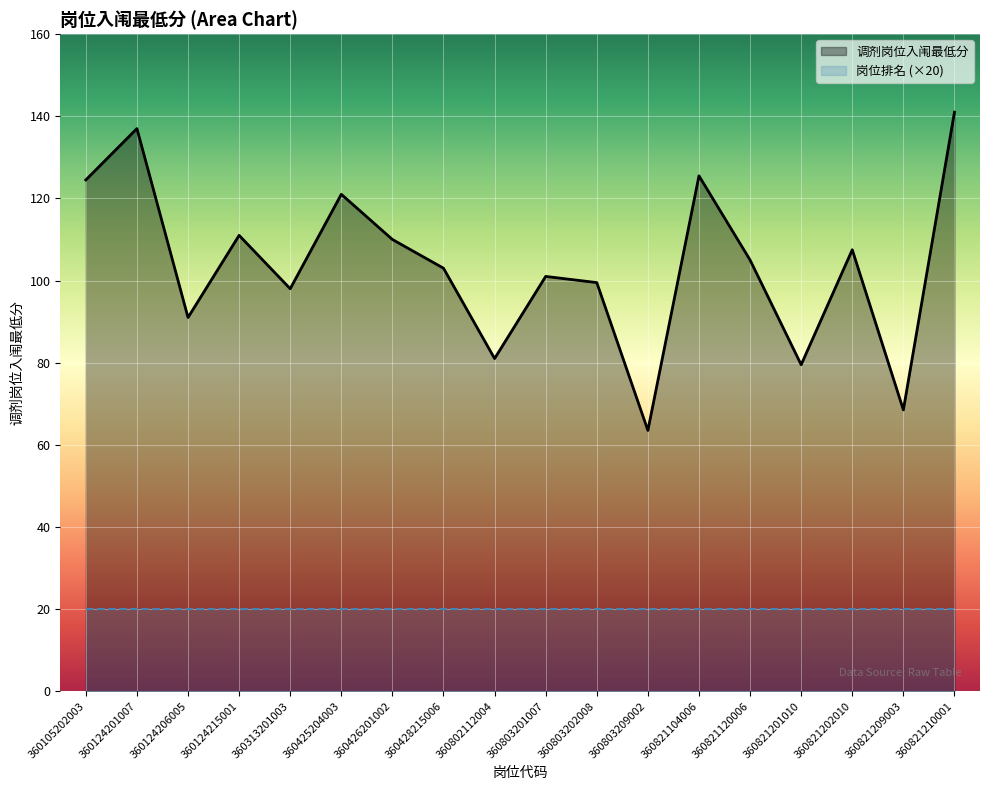

Does the chart display data point markers on the line(s)?

No